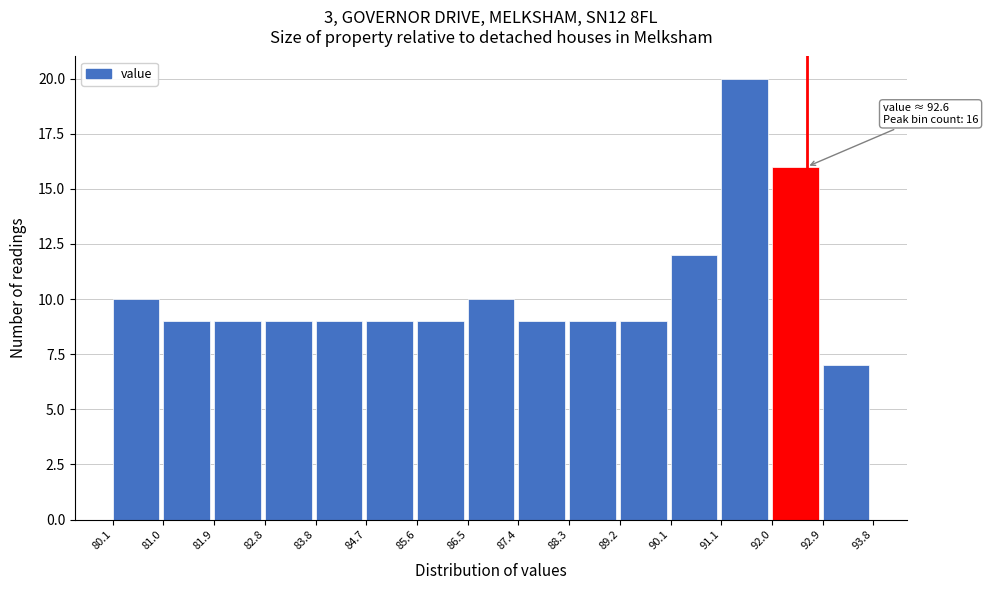

Which range on the x-axis has the tallest bar?

91.1 to 92.0